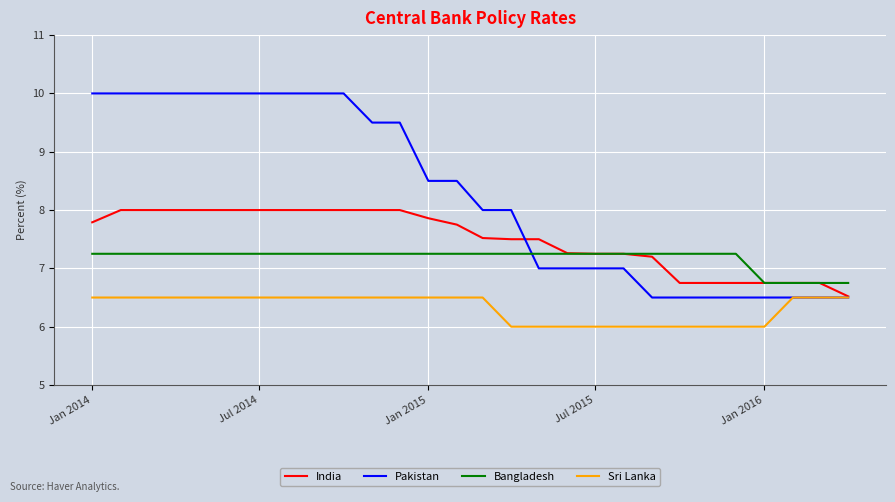

Count the Pakistan values in the range 6 to 10.

28